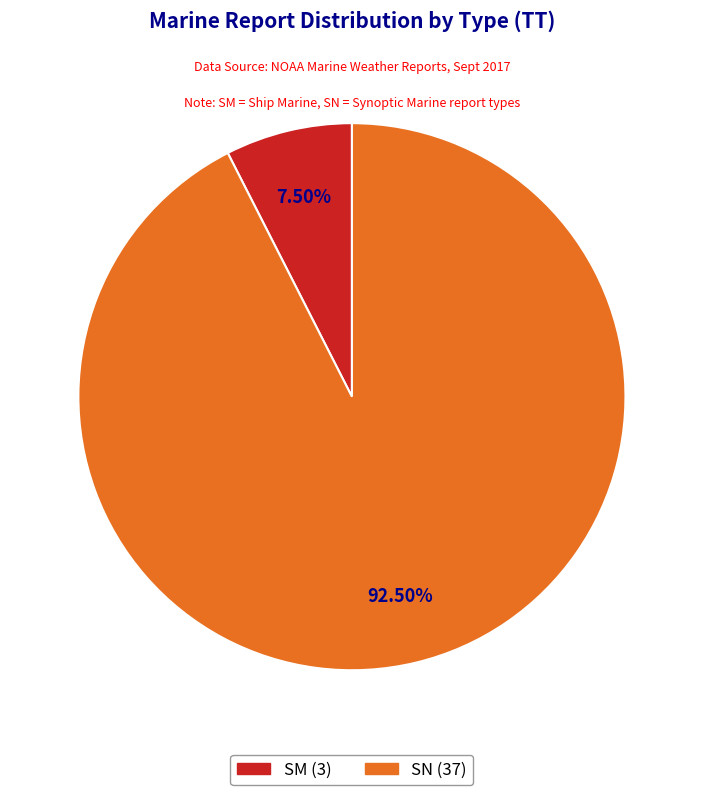

Count the number of slices in the pie.

2